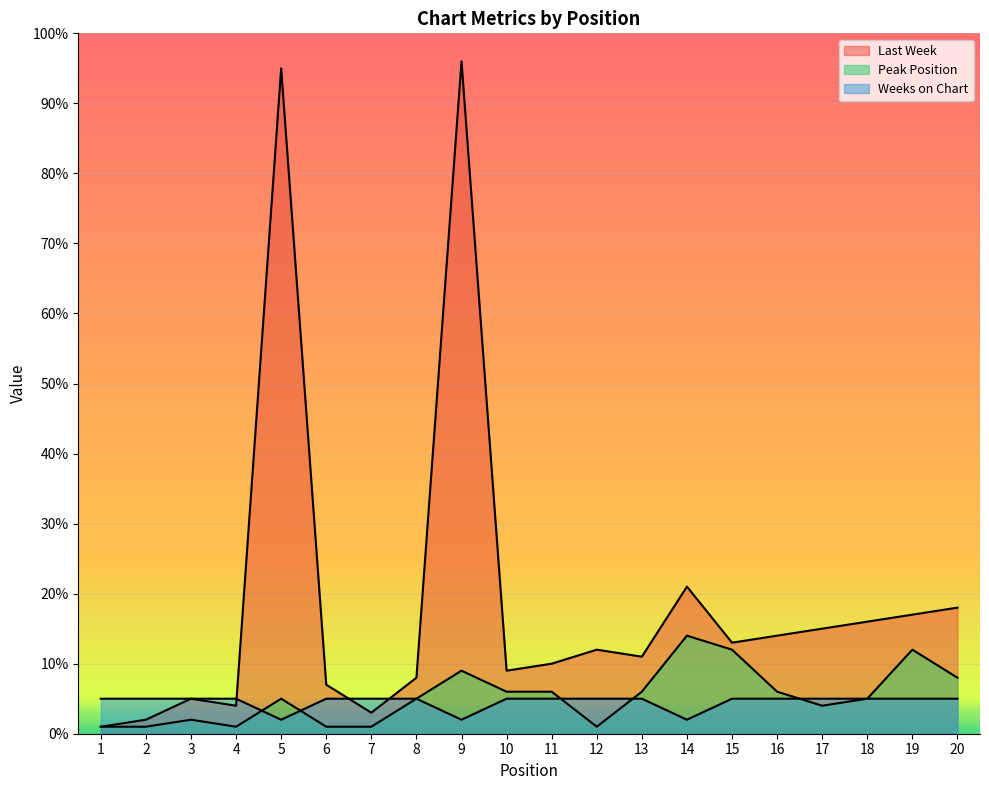

Does the chart display data point markers on the line(s)?

No